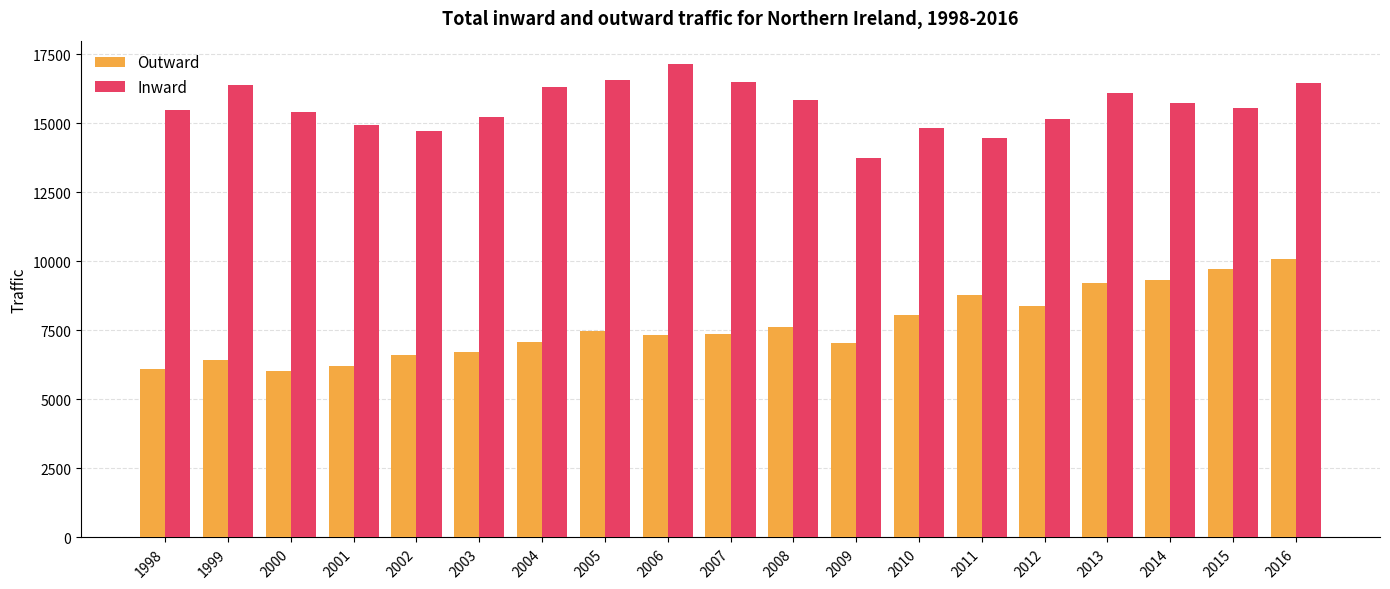

How many values in the Inward series are below 15573?

9